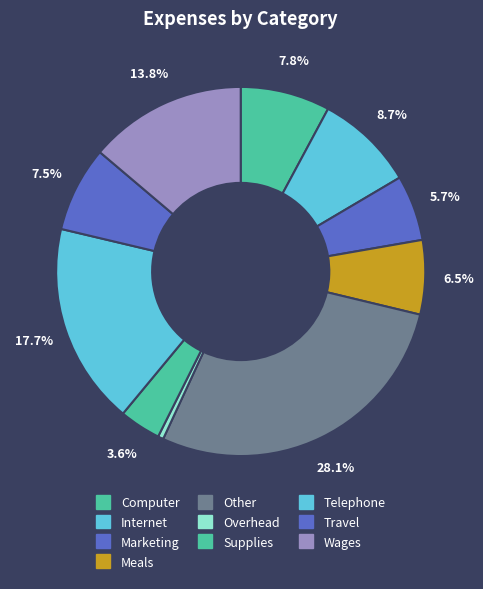

What is the ratio of the value at Wages to the value at Overhead?

28.6